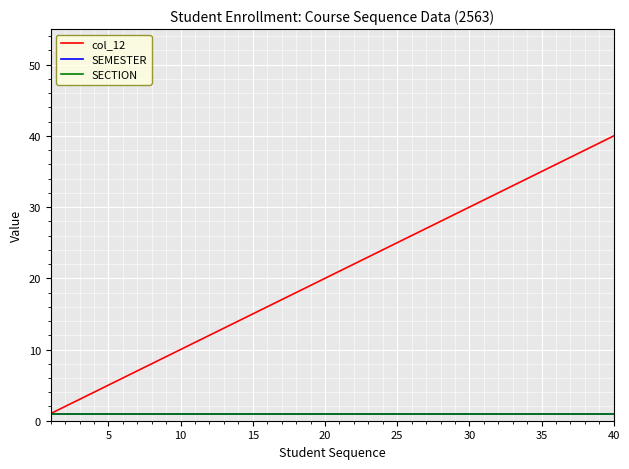

Rank the series by their maximum value, from highest to lowest.

col_12, SEMESTER, SECTION